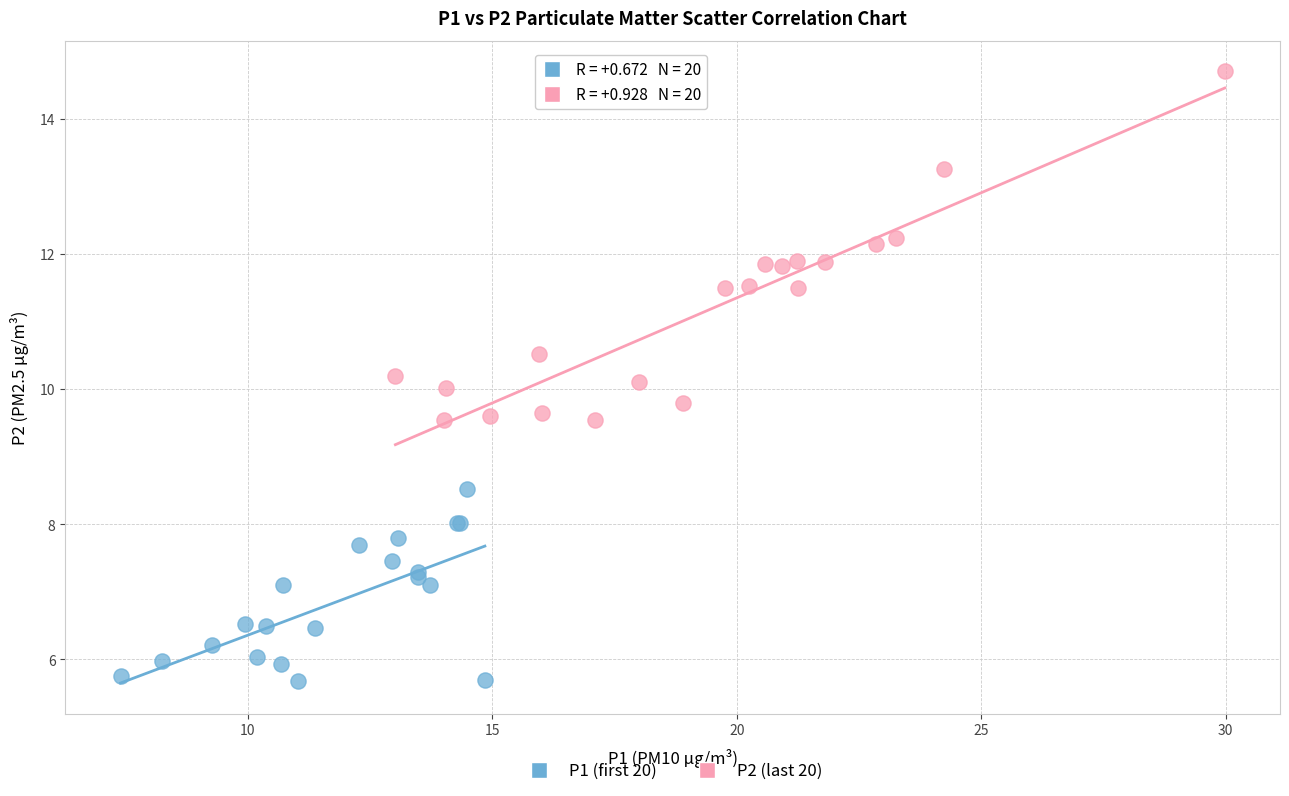

Which series reaches the maximum Y coordinate?

P2 (last 20)